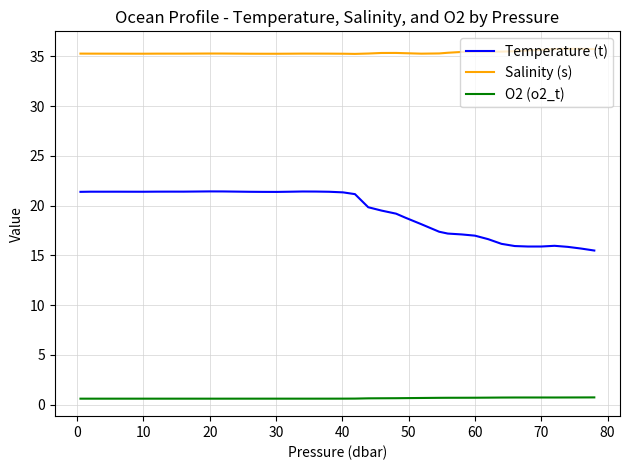

True or false: Salinity (s) and O2 (o2_t) cross at least once.

False